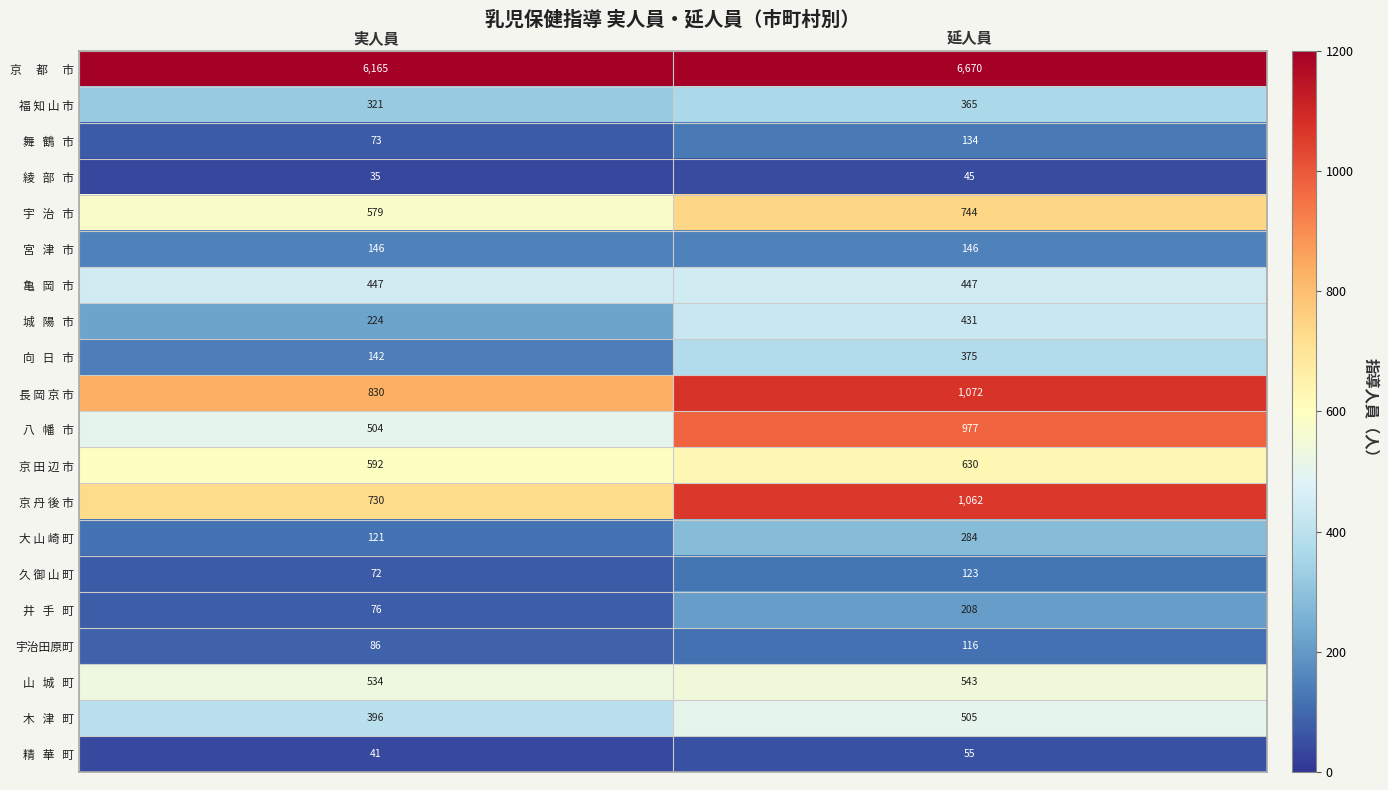

True or false: 京 丹 後 市 has a value of 1062 at 延人員.

True